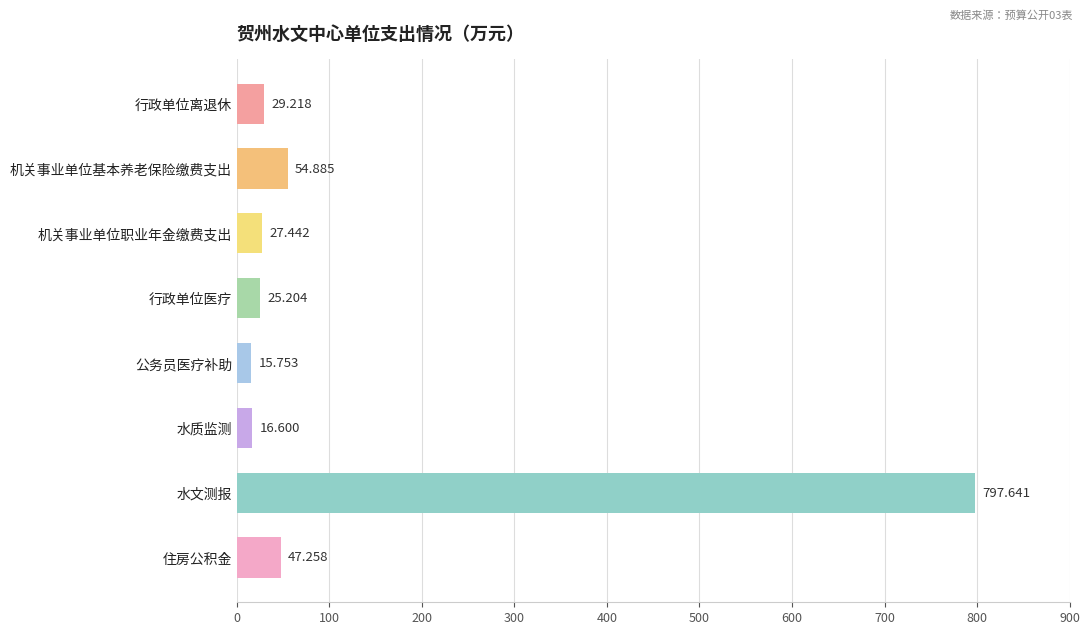

What is the maximum value shown in the chart?

797.6